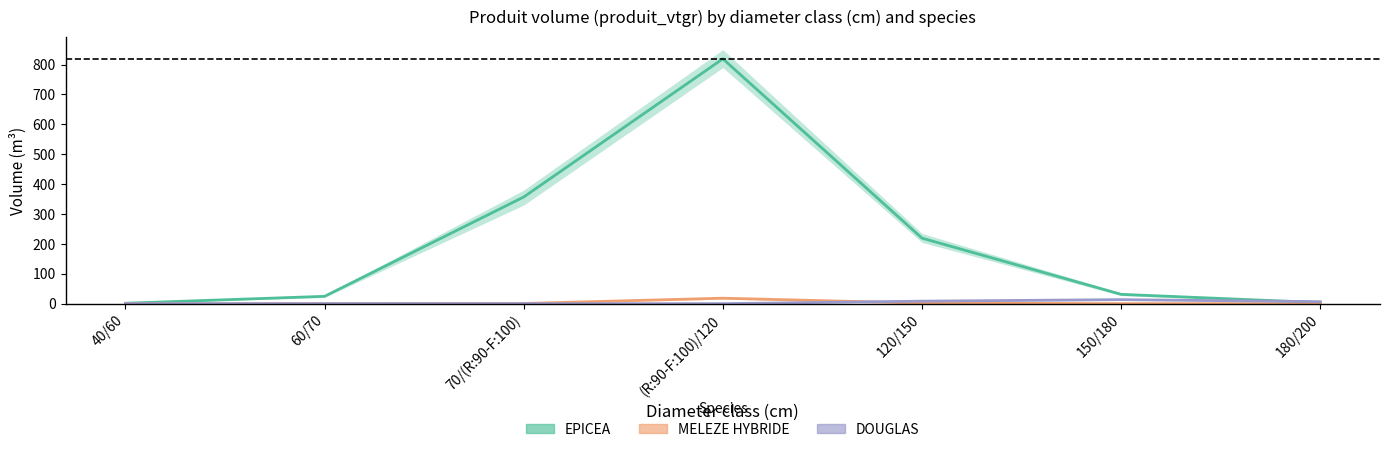

What is the total value across all series at 150/180?

44.6